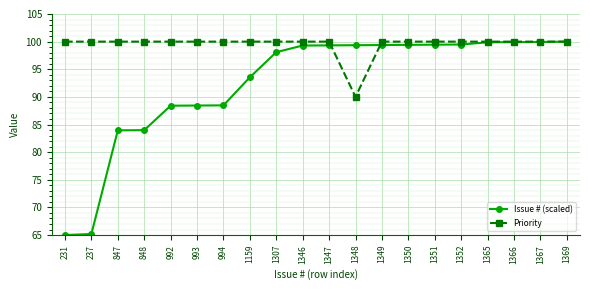

What is the value of the Priority point at the 13th from the left?

100.0